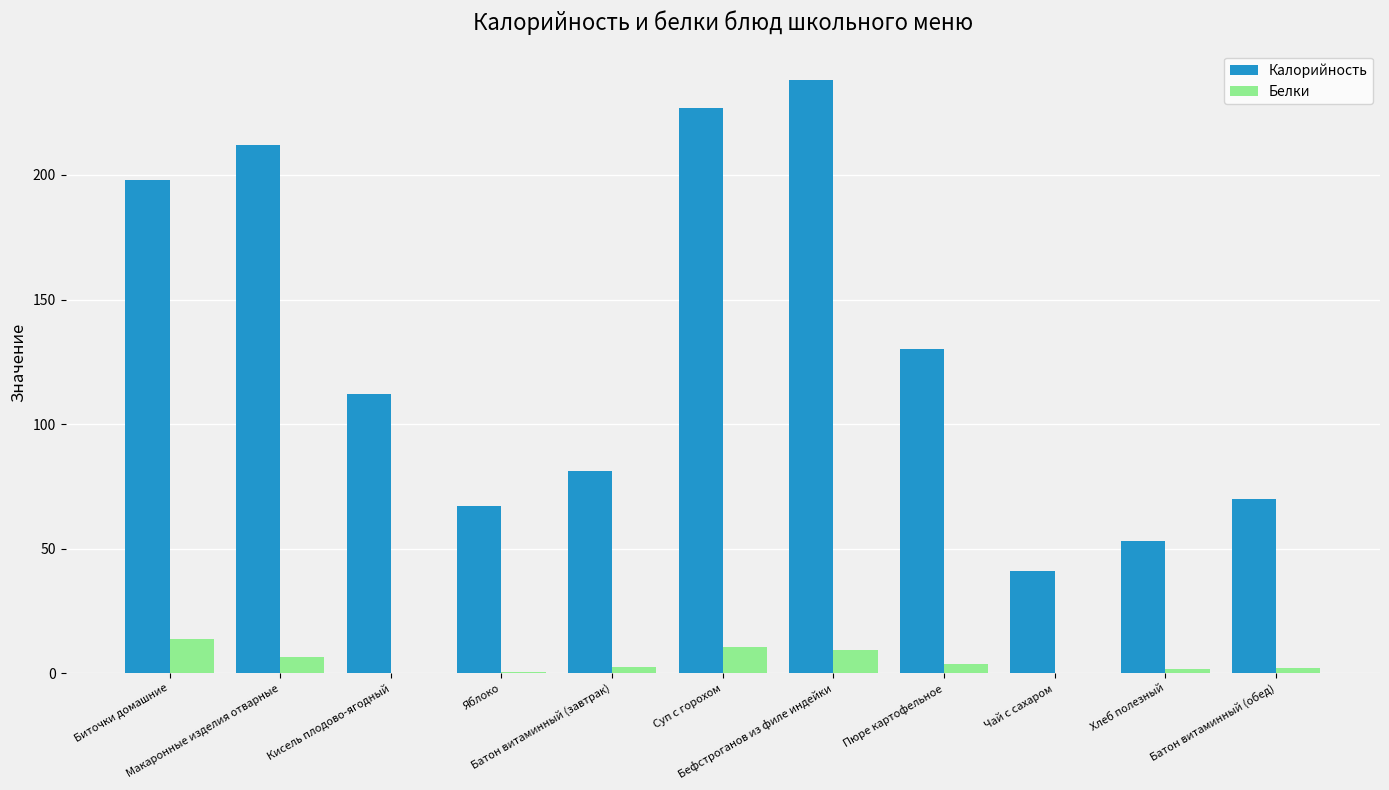

Is the value of Калорийность at Пюре картофельное greater than the value of Белки at Яблоко?

Yes